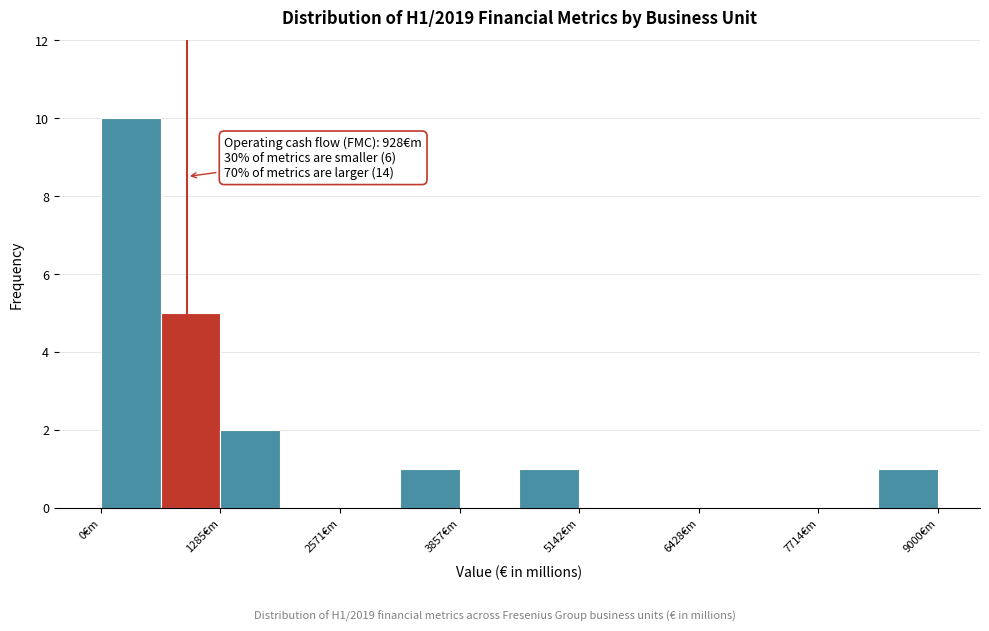

Around what value on the x-axis is the tallest bar? Give the approximate position of its centre, as read against the axis.

400